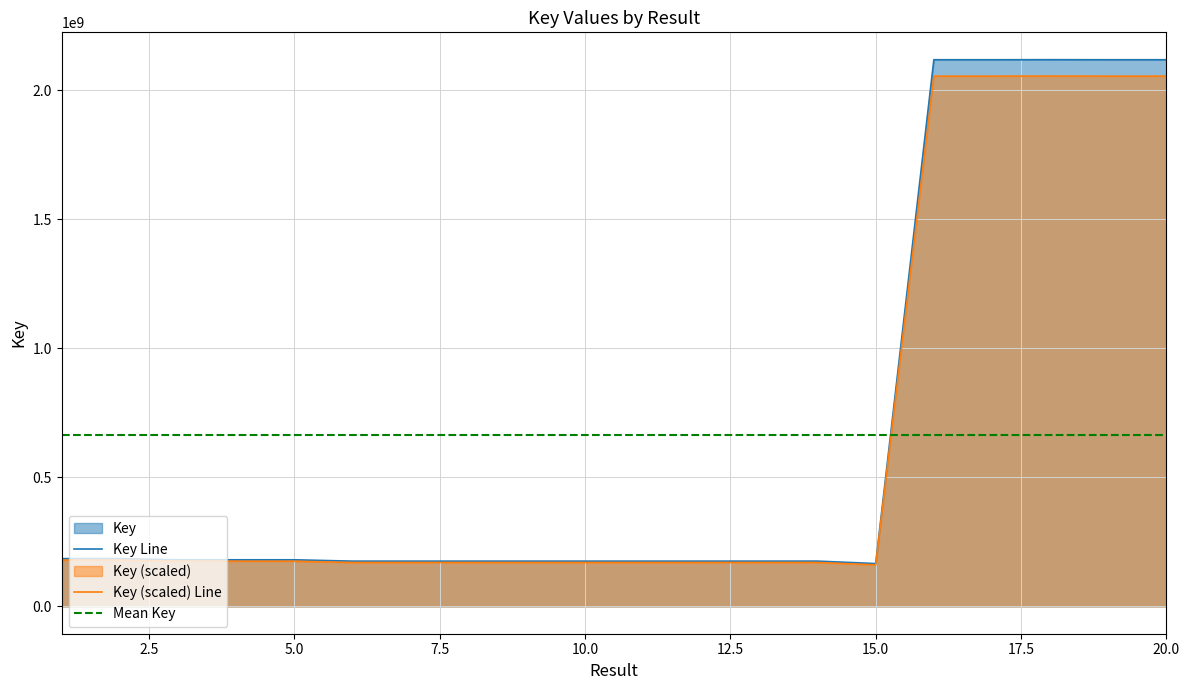

True or false: the data has more than 1 interior local peaks.

True